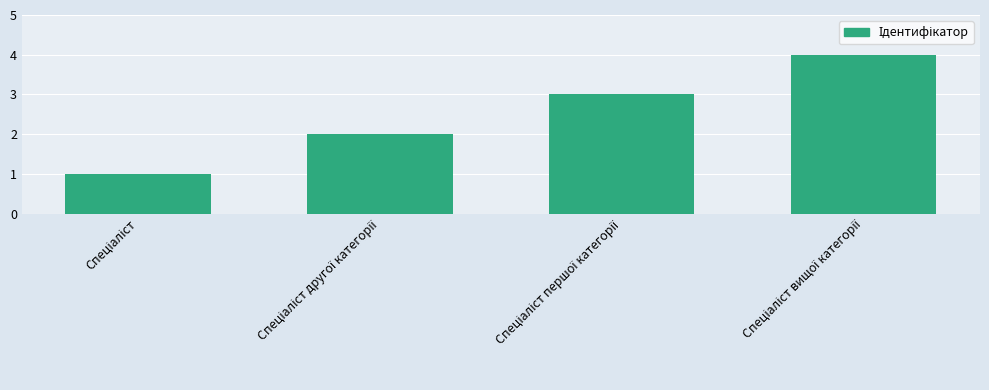

What is the greatest value displayed?

4